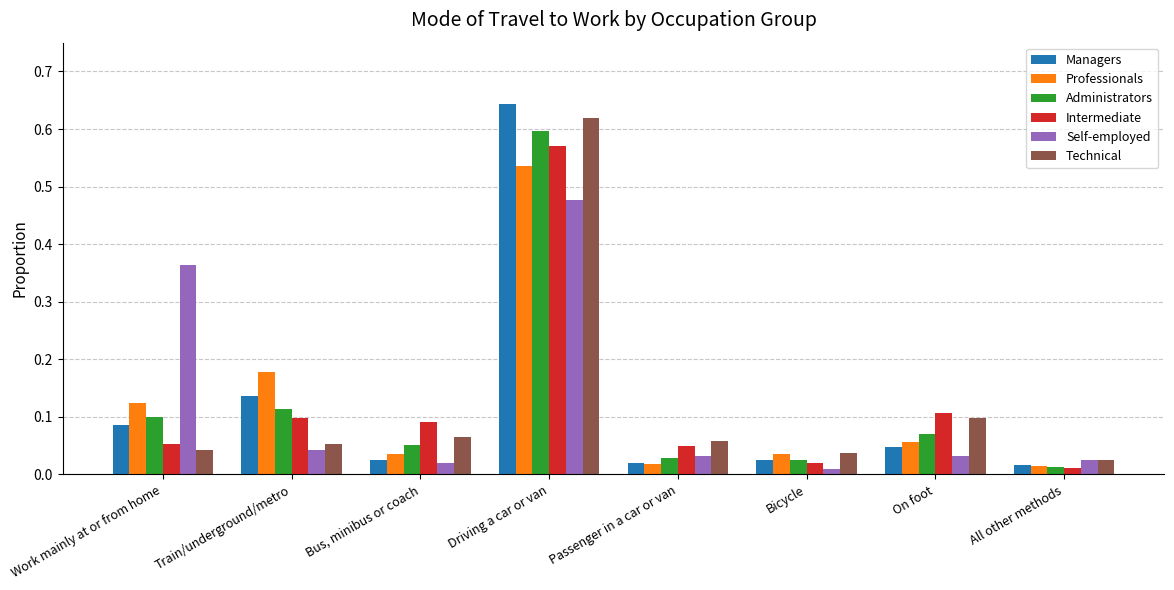

Rank the series at On foot from lowest to highest value.

Self-employed, Managers, Professionals, Administrators, Technical, Intermediate